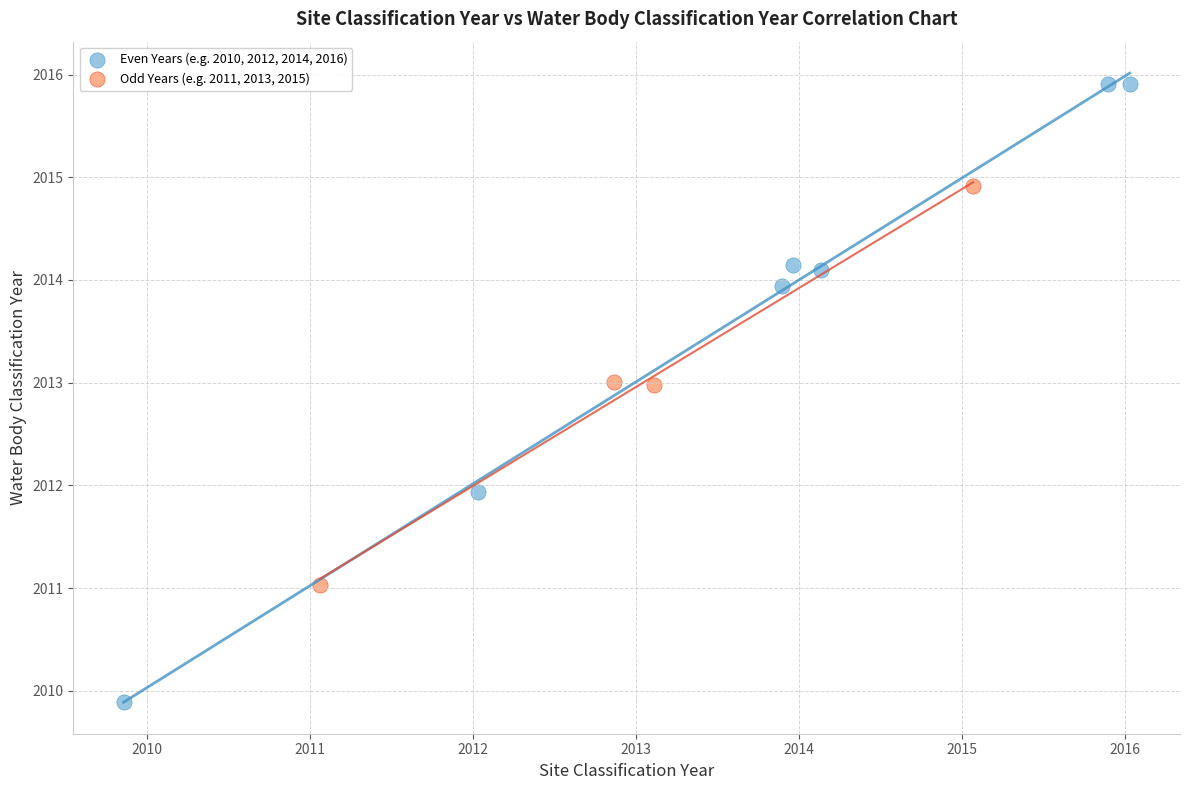

Which series has the widest spread of Y values?

Even Years (e.g. 2010, 2012, 2014, 2016)